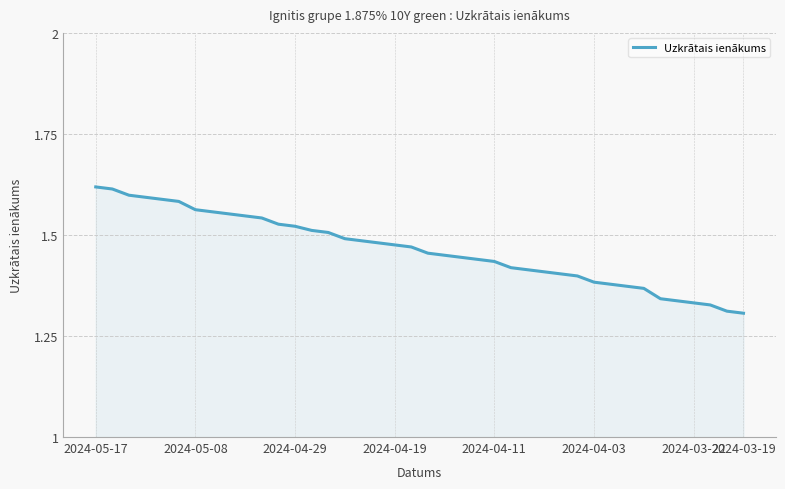

What is the difference between the maximum and minimum values?

0.3